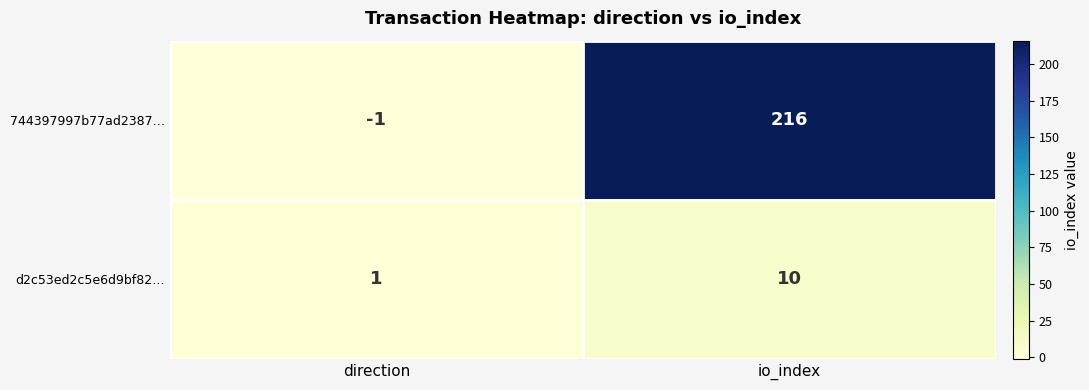

At which label does 744397997b77ad2387… reach its minimum?

direction